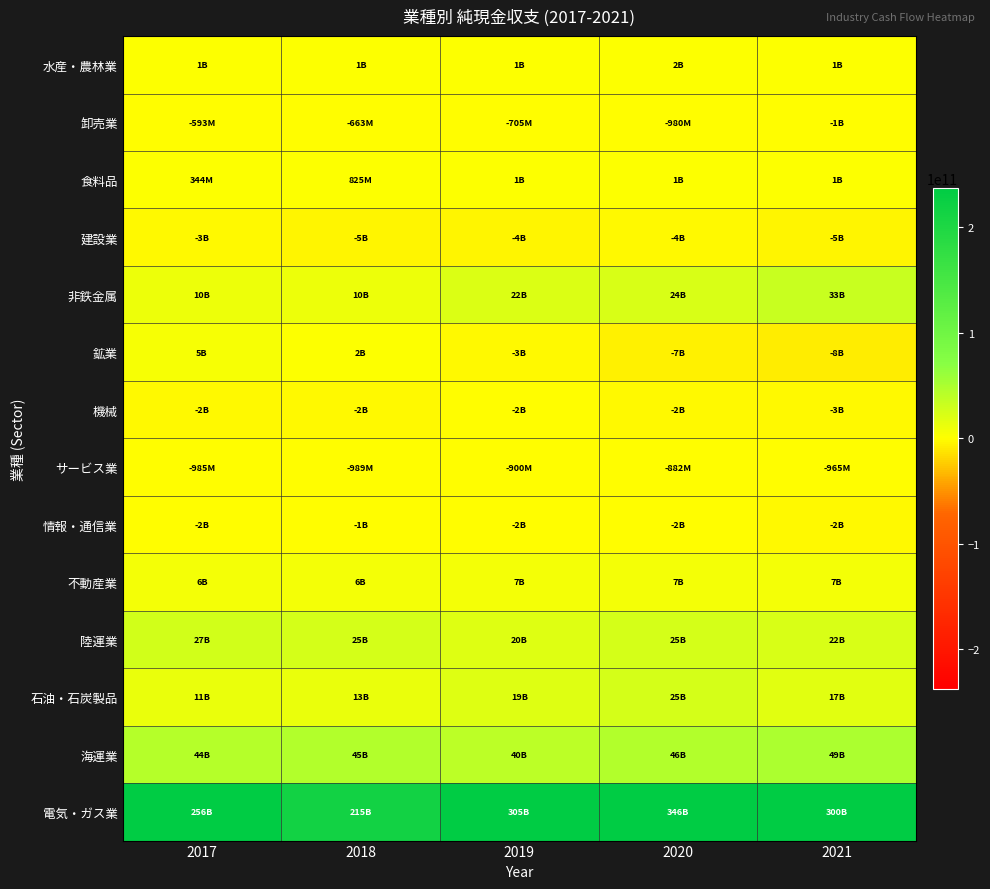

Reading left to right, what are all the values shown in this chart?

水産・農林業: 2017=1054266000	2018=1417822000	2019=1392622000	2020=1584506500	2021=1446154000
卸売業: 2017=-593006000	2018=-663343000	2019=-705000000	2020=-980178500	2021=-1206974000
食料品: 2017=343553500	2018=824542500	2019=1278126000	2020=1205598000	2021=1151765500
建設業: 2017=-3246000000	2018=-5072000000	2019=-3940557500	2020=-3520042000	2021=-4626709000
非鉄金属: 2017=9836000000	2018=10218000000	2019=21603000000	2020=23811000000	2021=32595000000
鉱業: 2017=4817000000	2018=1667500000	2019=-2639500000	2020=-7333000000	2021=-8066500000
機械: 2017=-1963607000	2018=-2271744000	2019=-1744153000	2020=-2029148500	2021=-2612000000
サービス業: 2017=-985210500	2018=-989131000	2019=-899680500	2020=-881842500	2021=-964940000
情報・通信業: 2017=-1524728000	2018=-1433573000	2019=-1506406000	2020=-1772000500	2021=-1947343500
不動産業: 2017=6230577000	2018=6017372000	2019=6664924000	2020=7044000000	2021=6894003000
陸運業: 2017=26812000000	2018=24853000000	2019=20288000000	2020=24743000000	2021=22411000000
石油・石炭製品: 2017=11400000000	2018=12764000000	2019=19201500000	2020=24887000000	2021=17375000000
海運業: 2017=44206721000	2018=44984702000	2019=39717976000	2020=45998802000	2021=49178801000
電気・ガス業: 2017=256033000000	2018=214647500000	2019=305482000000	2020=346236000000	2021=300312000000